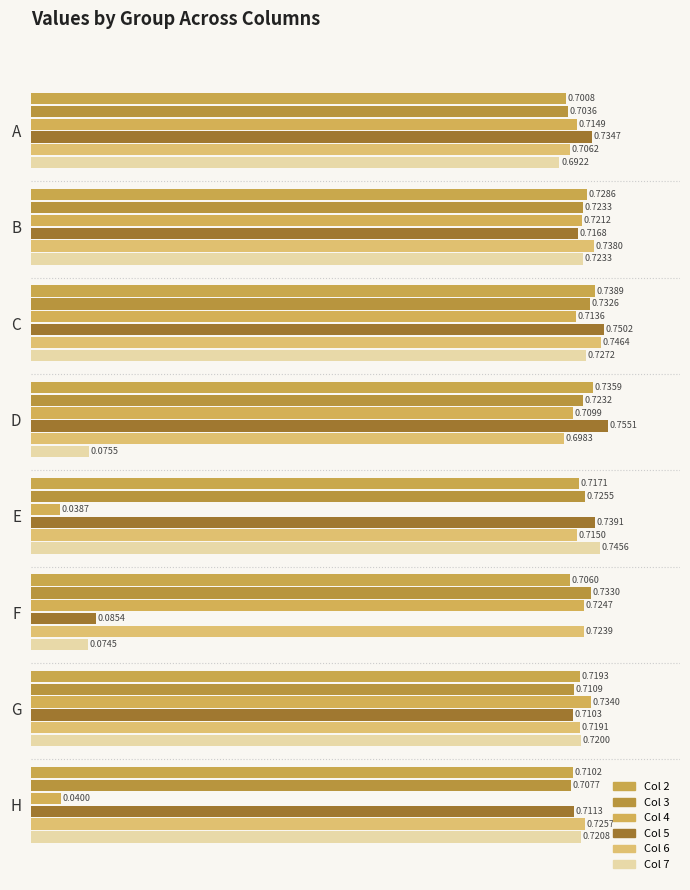

How many series are shown in this chart?

6